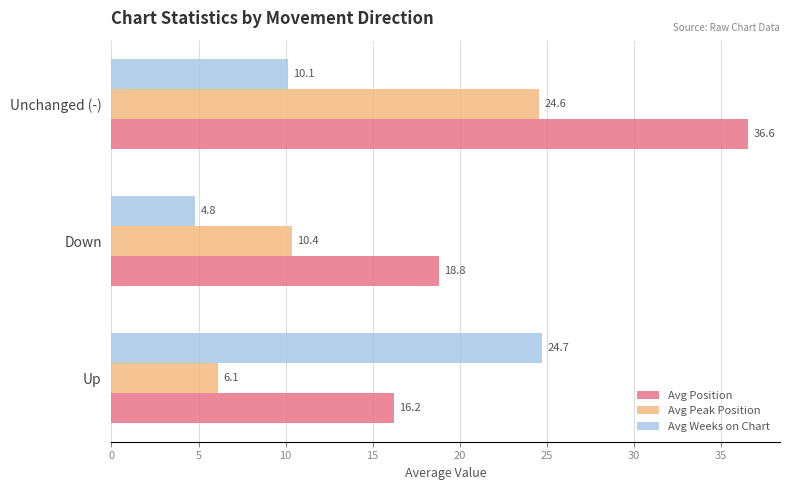

What is the sum of the Avg Weeks on Chart values at Up and Down?

29.5